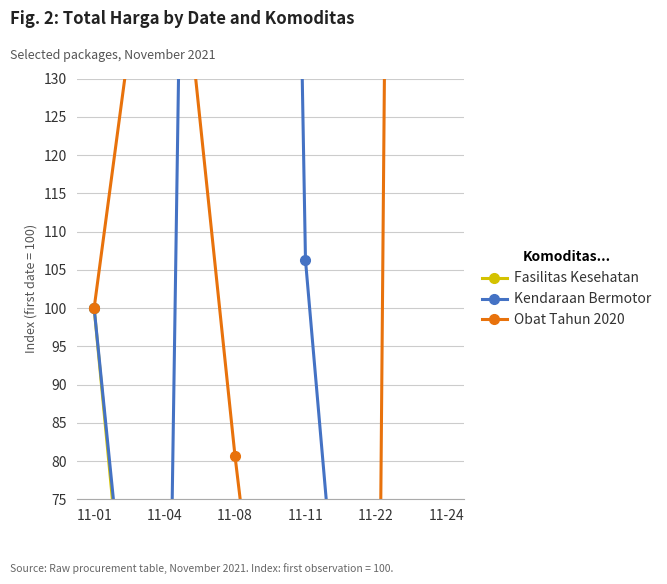

Which label corresponds to the largest value in the chart?

11-24